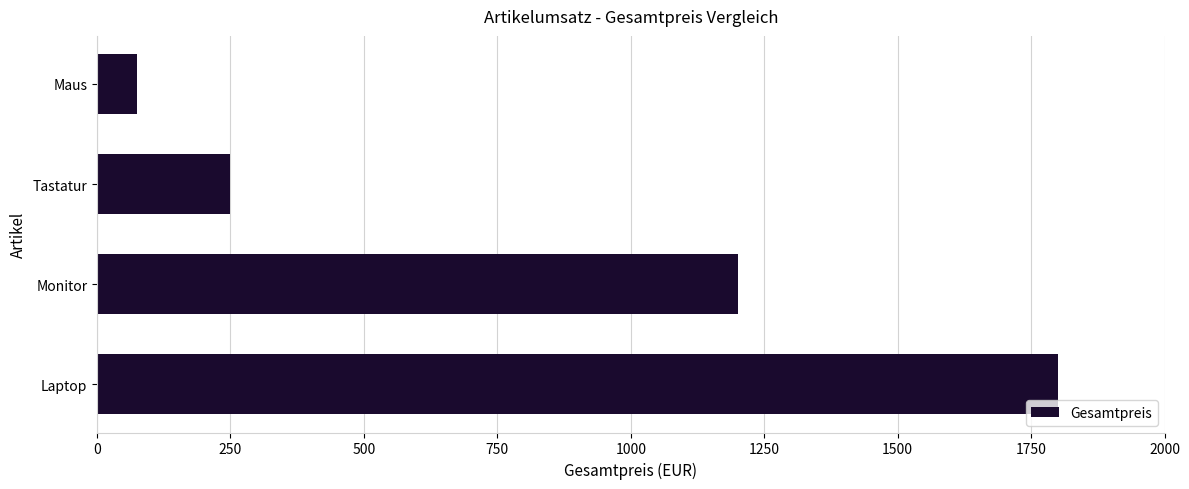

Reading top to bottom, what are all the values shown in this chart?

Maus=75	Tastatur=250	Monitor=1200	Laptop=1800